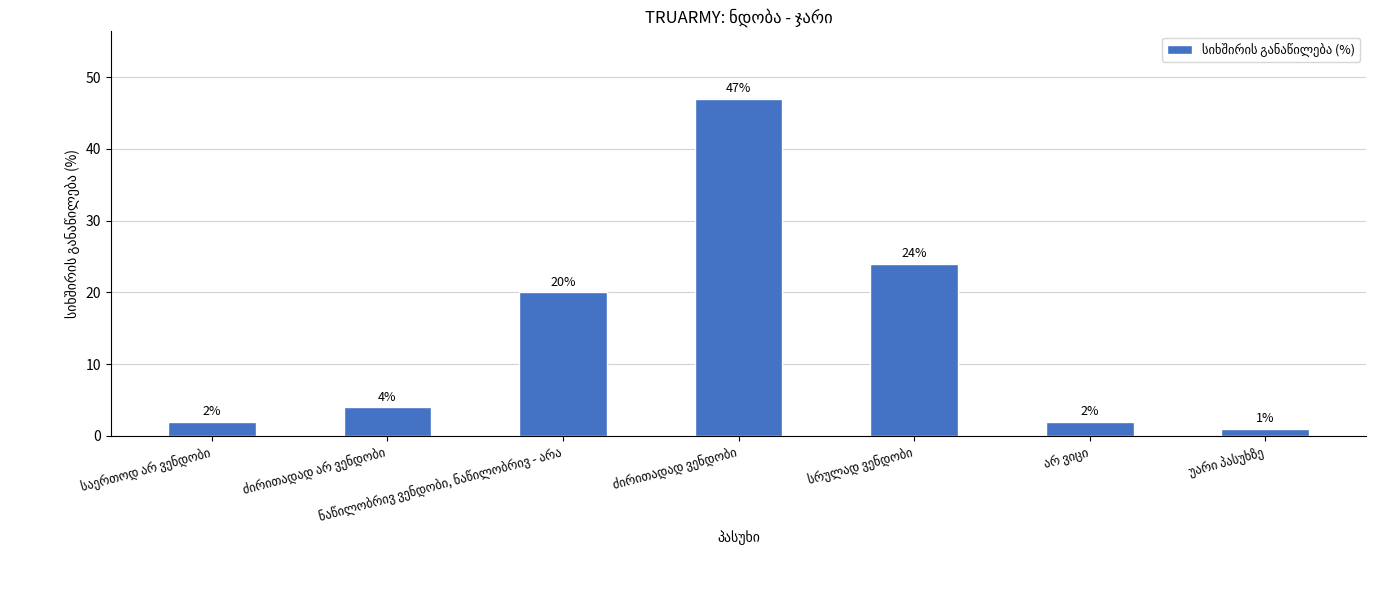

What is the sum of all values?

100